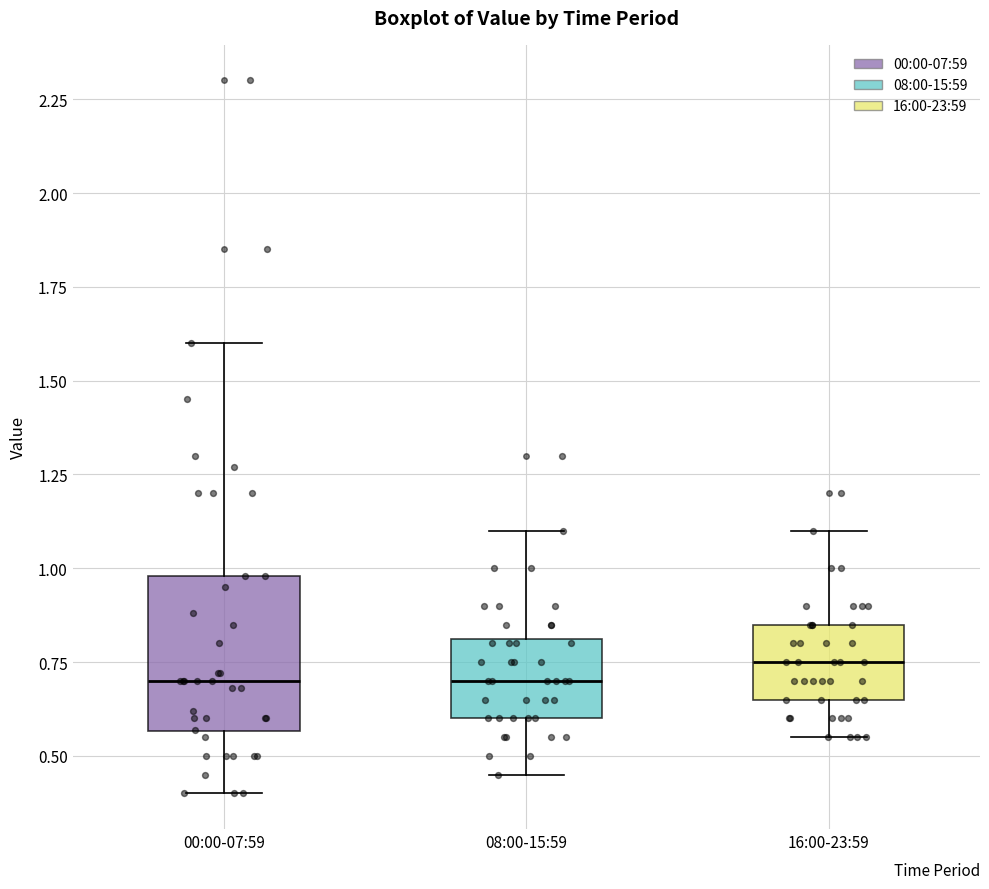

Reading left to right, transcribe this box plot: for each box, give where its median line is, the range the box spans, and where its two whiskers end, as read against the y-axis. The values are not printed on the chart, so give them approximately, as read against the axis.

00:00-07:59: median 0.70, box 0.55 to 1.00, whiskers 0.40 to 1.60
08:00-15:59: median 0.70, box 0.60 to 0.80, whiskers 0.45 to 1.10
16:00-23:59: median 0.75, box 0.65 to 0.85, whiskers 0.55 to 1.10